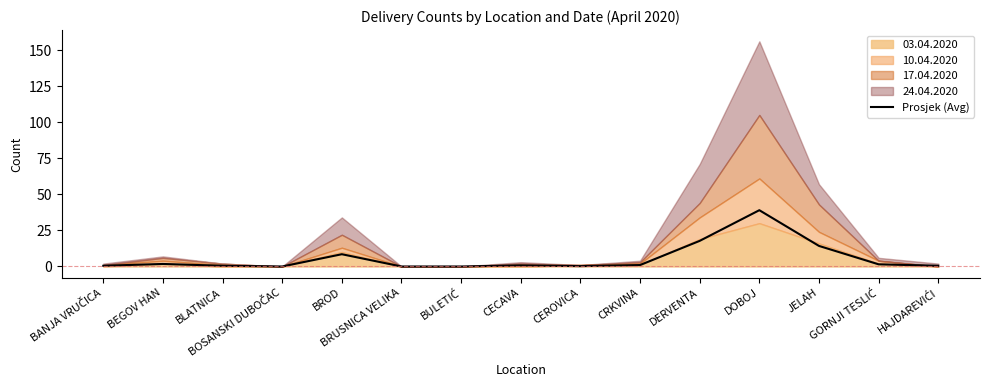

Rank the categories by value from lowest to highest.

BOSANSKI DUBOČAC, BRUSNICA VELIKA, BULETIĆ, CEROVICA, BANJA VRUČICA, BLATNICA, HAJDAREVIĆI, CECAVA, CRKVINA, GORNJI TESLIĆ, BEGOV HAN, BROD, JELAH, DERVENTA, DOBOJ